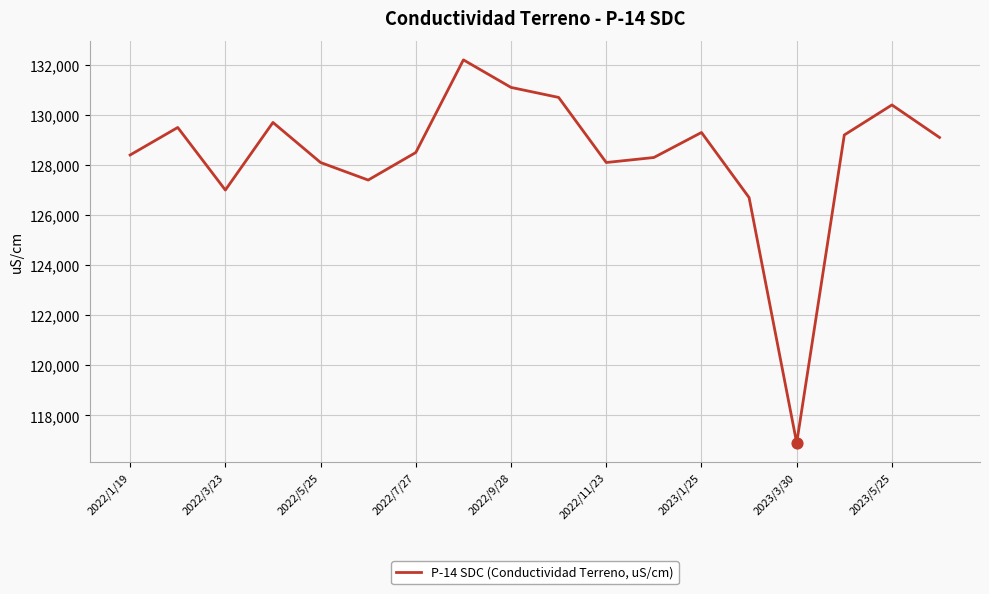

What is the difference between the maximum and minimum values?

15300